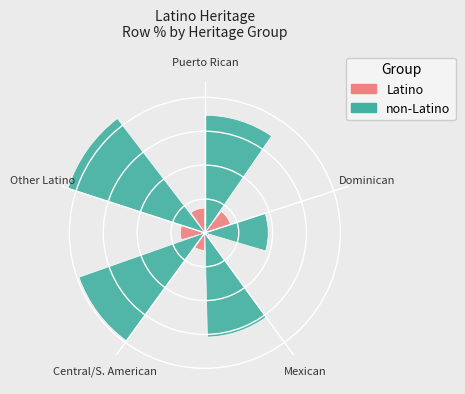

Is it true that Central/S. American is 16% of the pie?

False